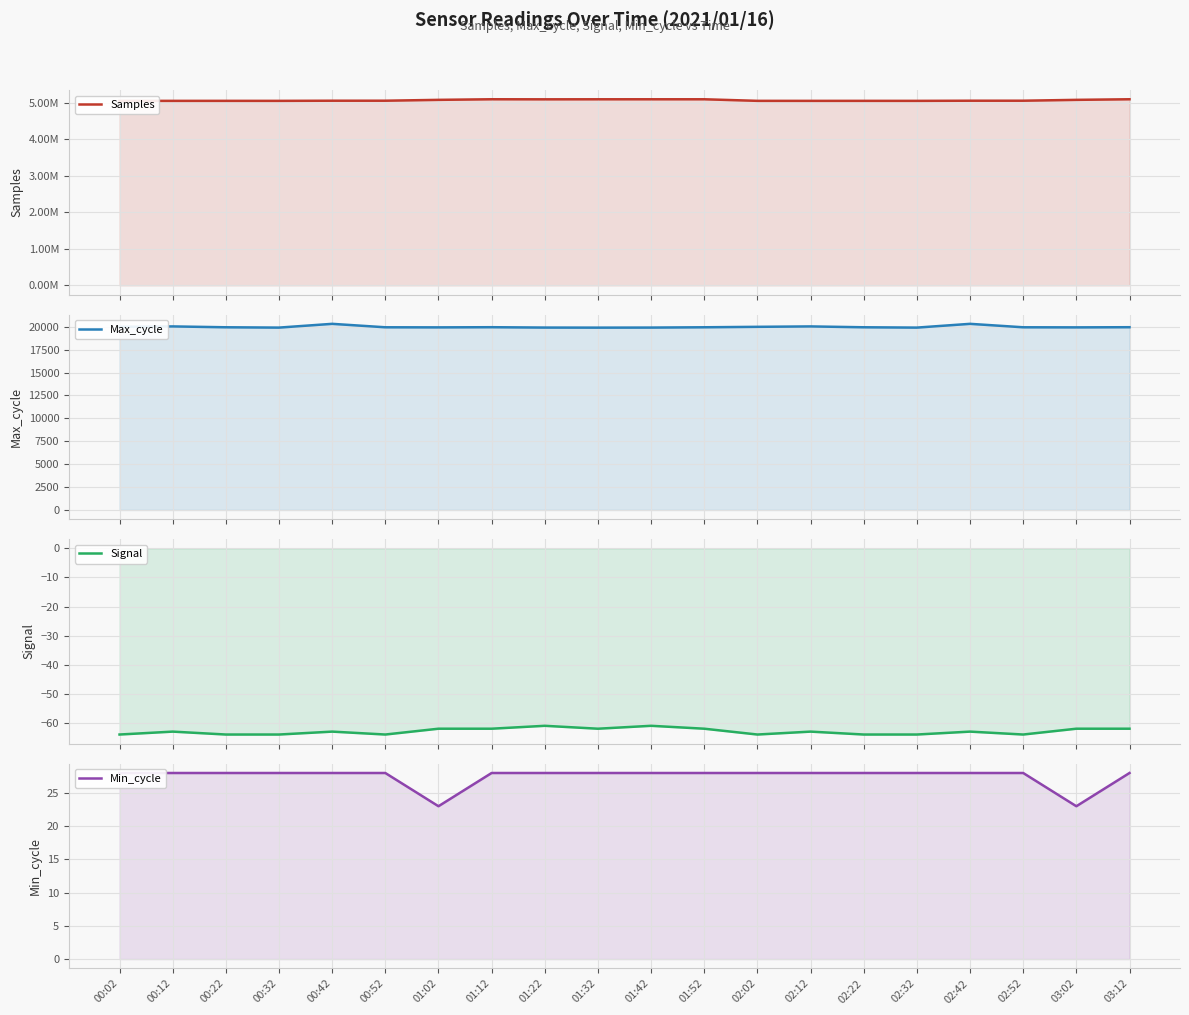

Is it true that Signal equals -34 at 02:42?

False